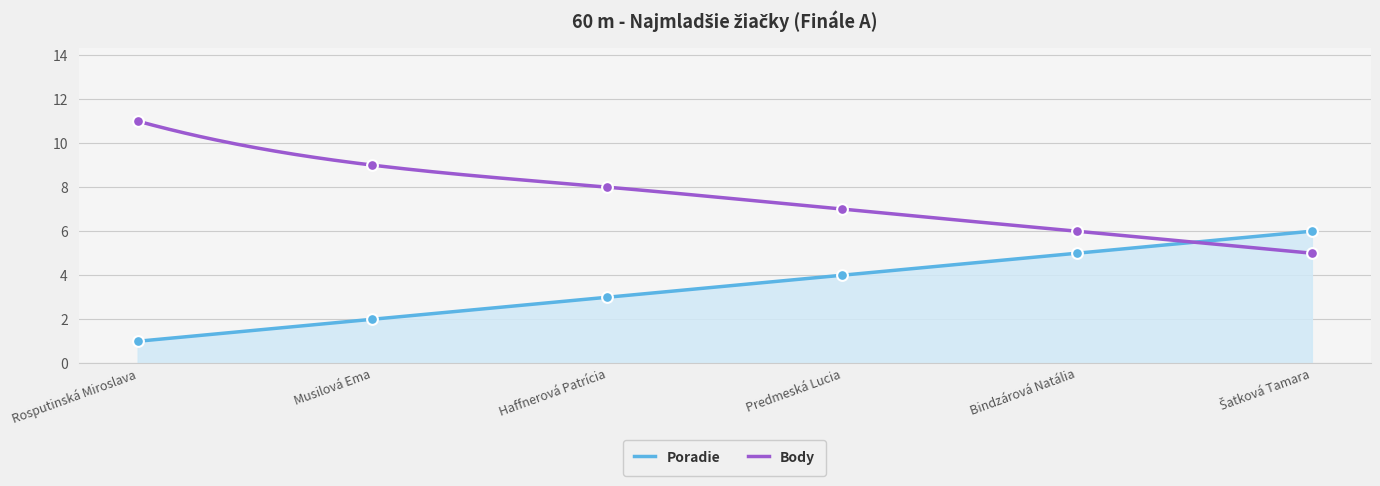

Which series has the largest Y range (max minus min)?

Body